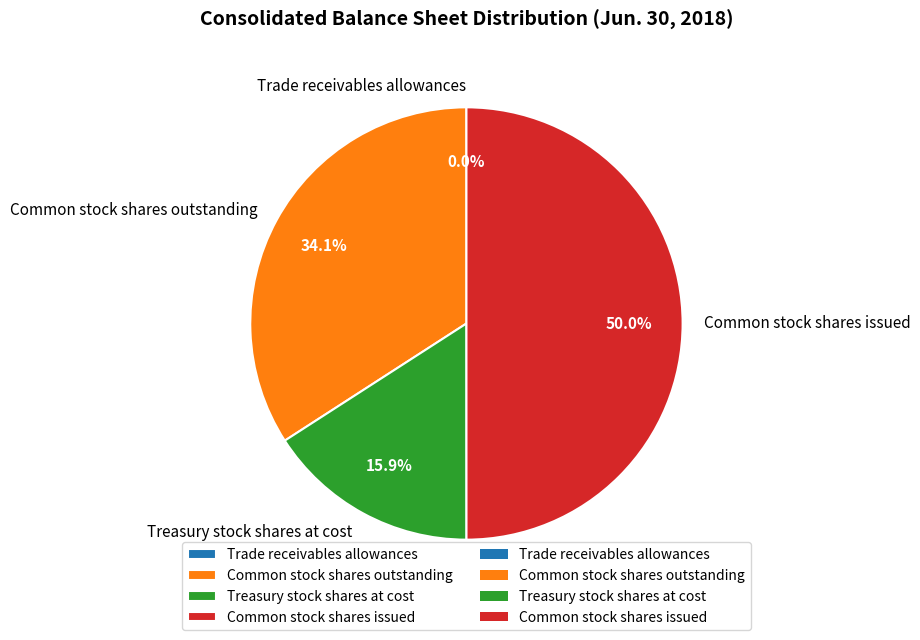

To the nearest percent, what is the difference between the largest and smallest slice percentages?

50%